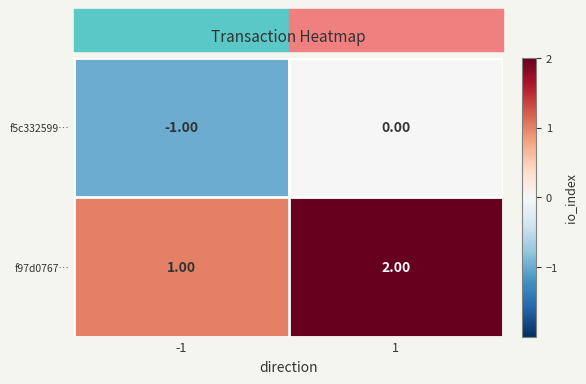

How many data points in f5c332599… are less than 0?

1